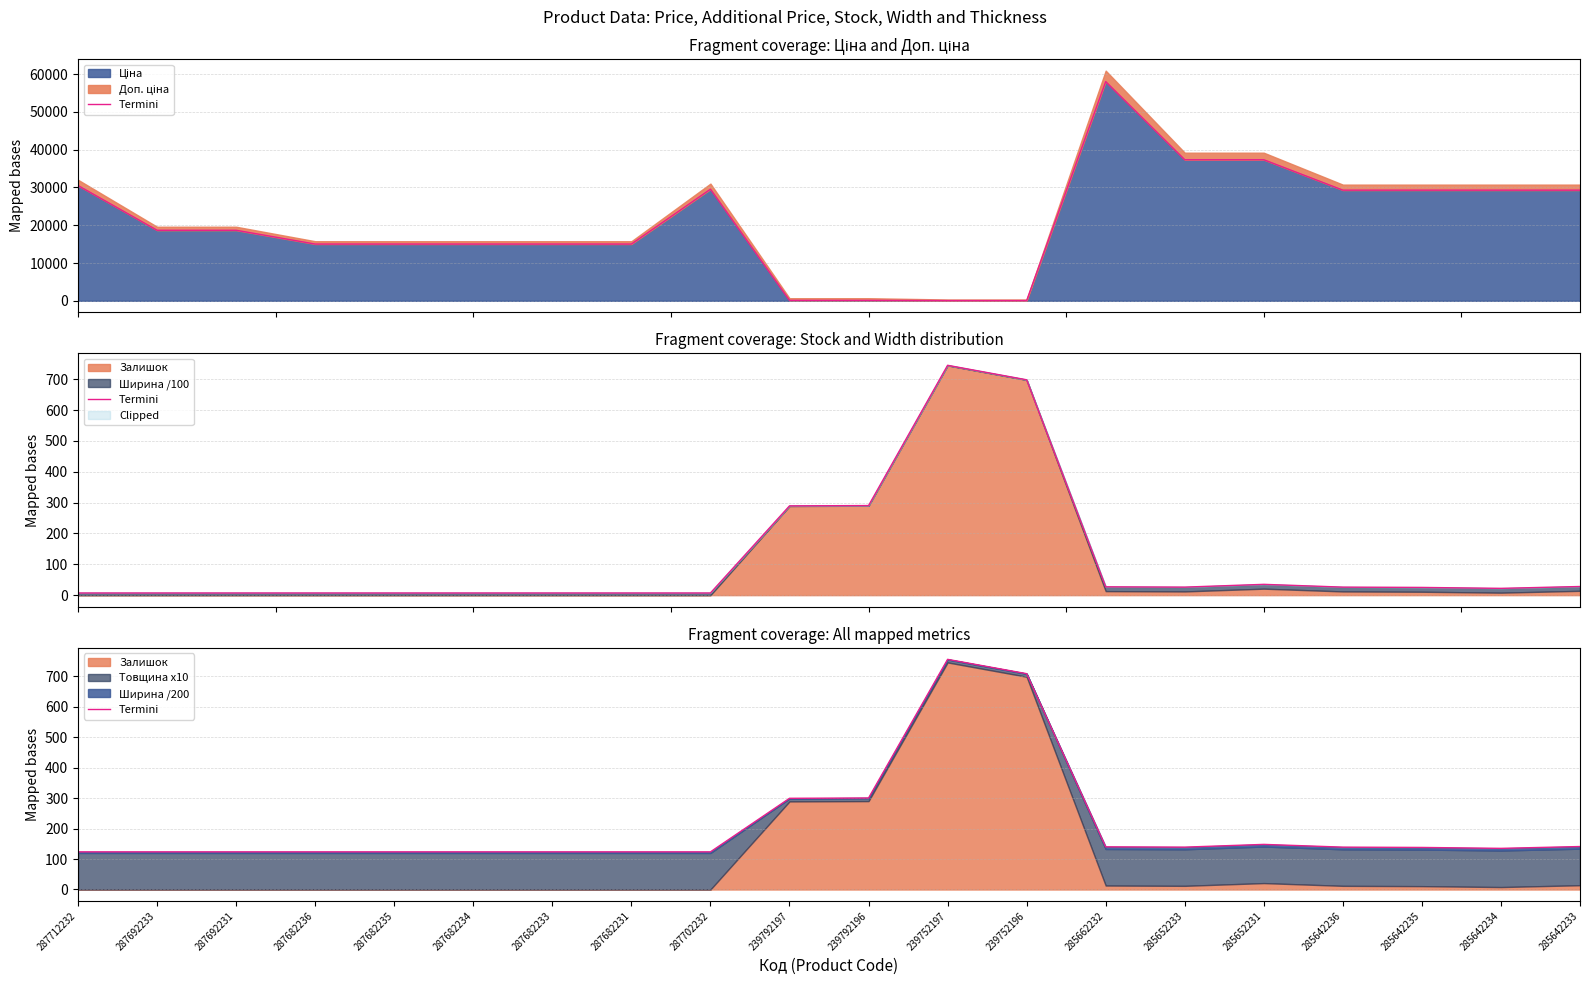

What is the sum of all values?

4154.0